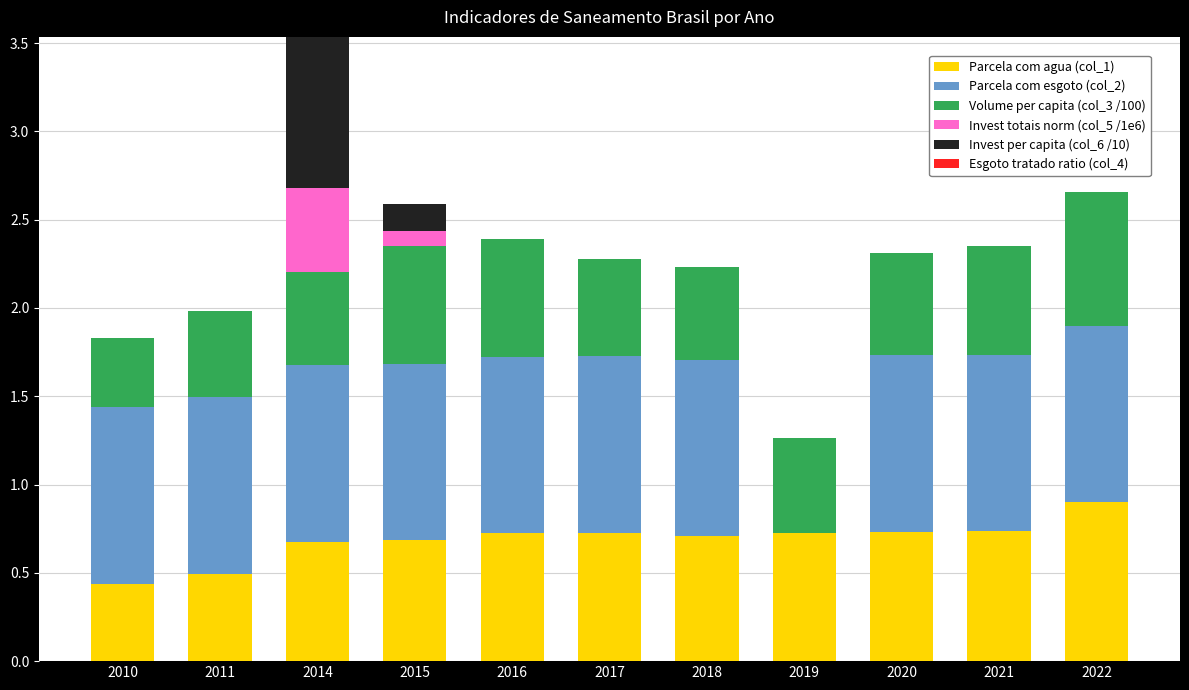

What is the total value across all series at 2016?

2.4